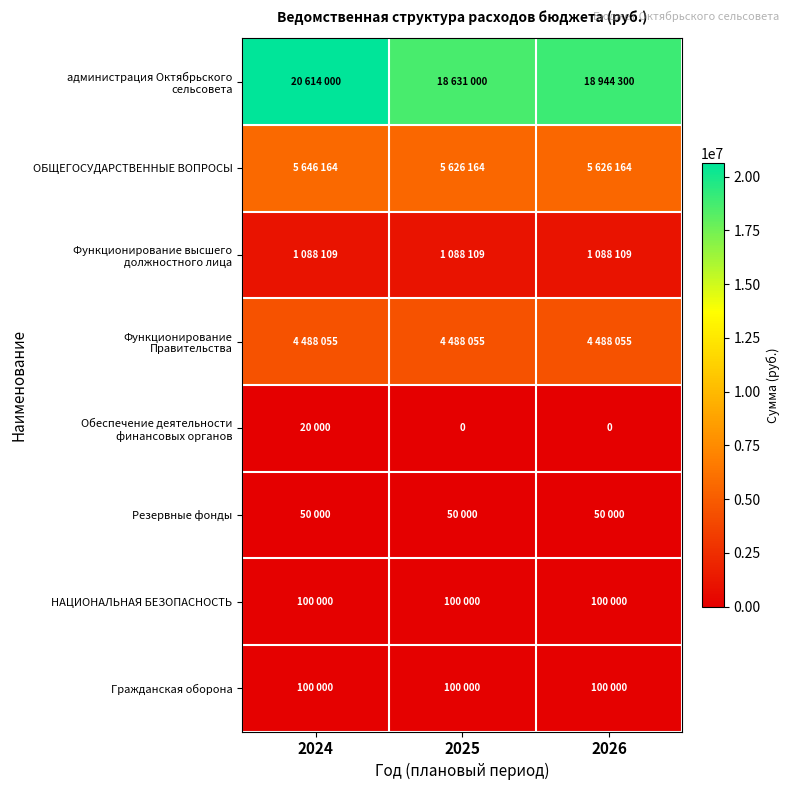

Where is ОБЩЕГОСУДАРСТВЕННЫЕ ВОПРОСЫ nearest to the value 5636164?

2024